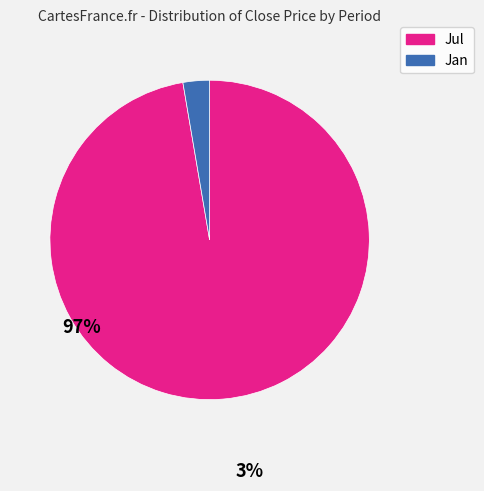

What is the majority slice?

Jul